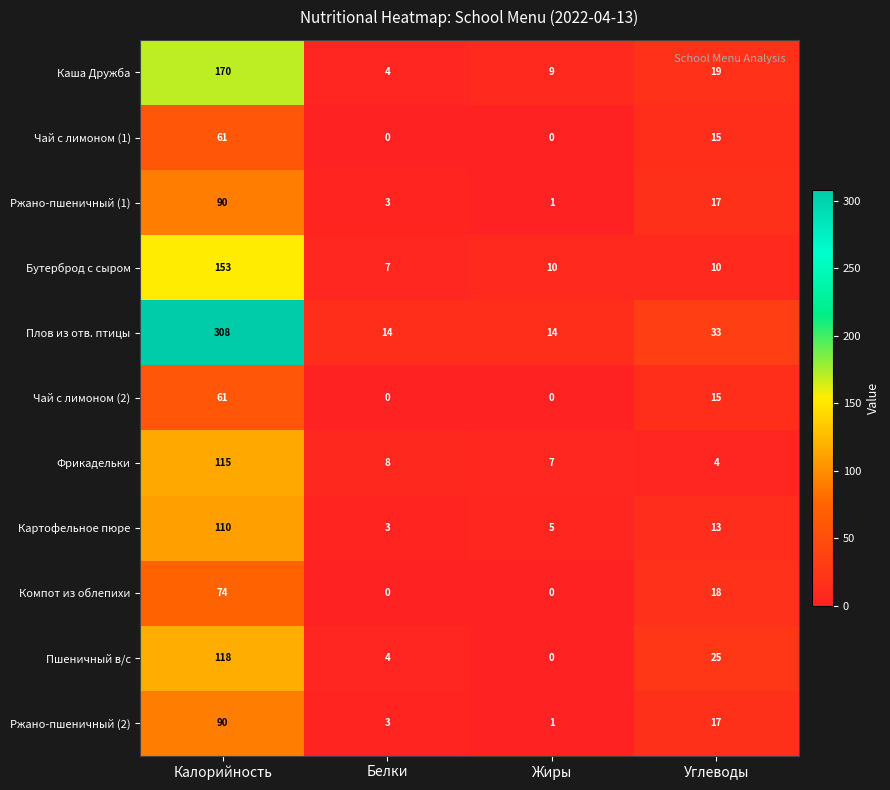

What is the difference between the maximum and second lowest values in the Бутерброд с сыром series?

143